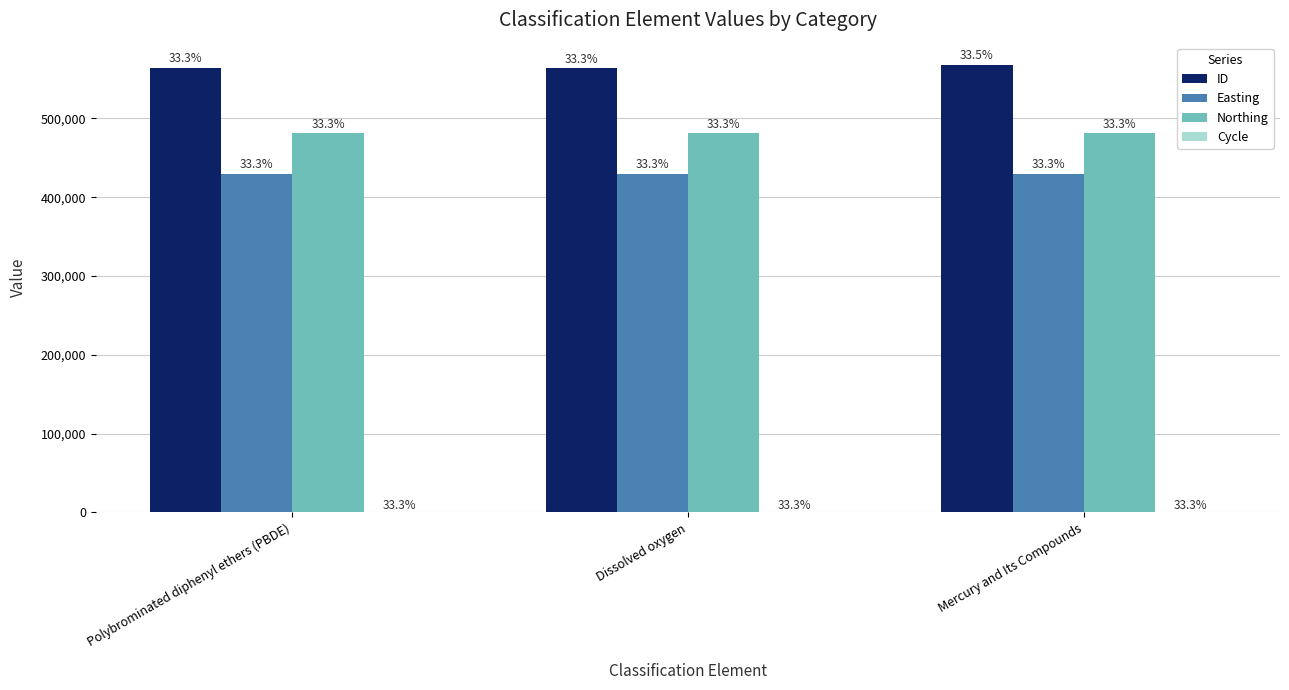

Is it true that Northing equals 200517 at Polybrominated diphenyl ethers (PBDE)?

False